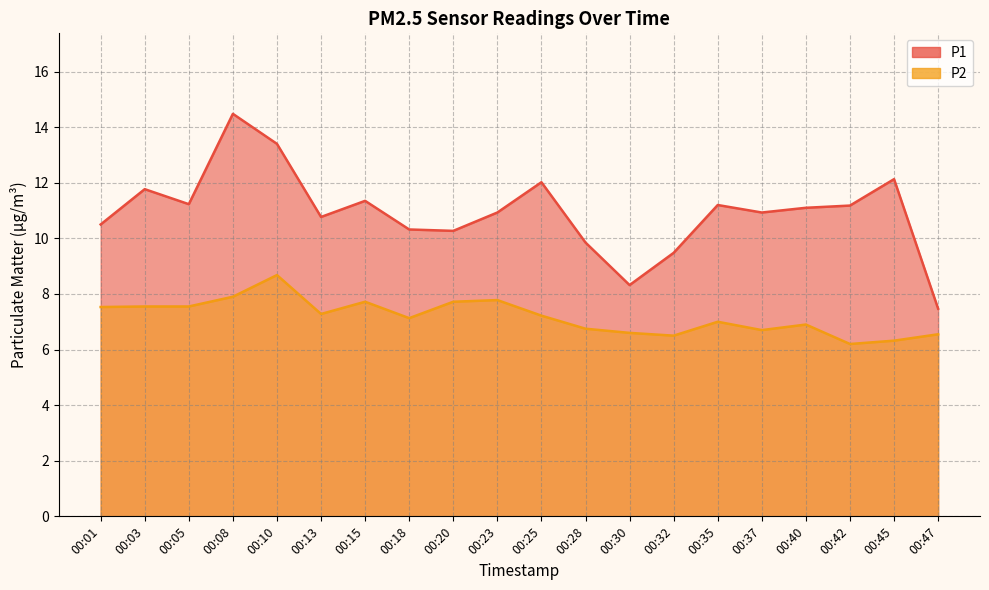

Rank the series by their maximum value, from lowest to highest.

P2, P1